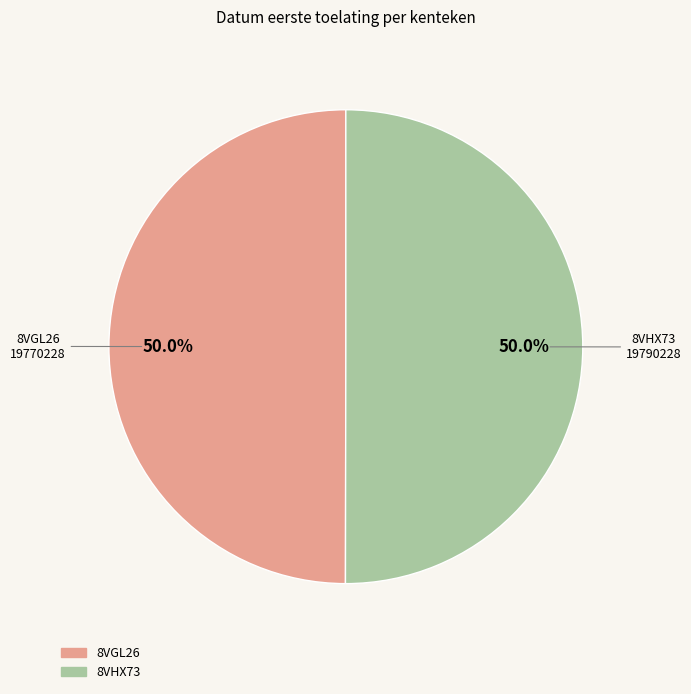

To the nearest percent, what is the combined percentage of 8VGL26 and 8VHX73?

100%